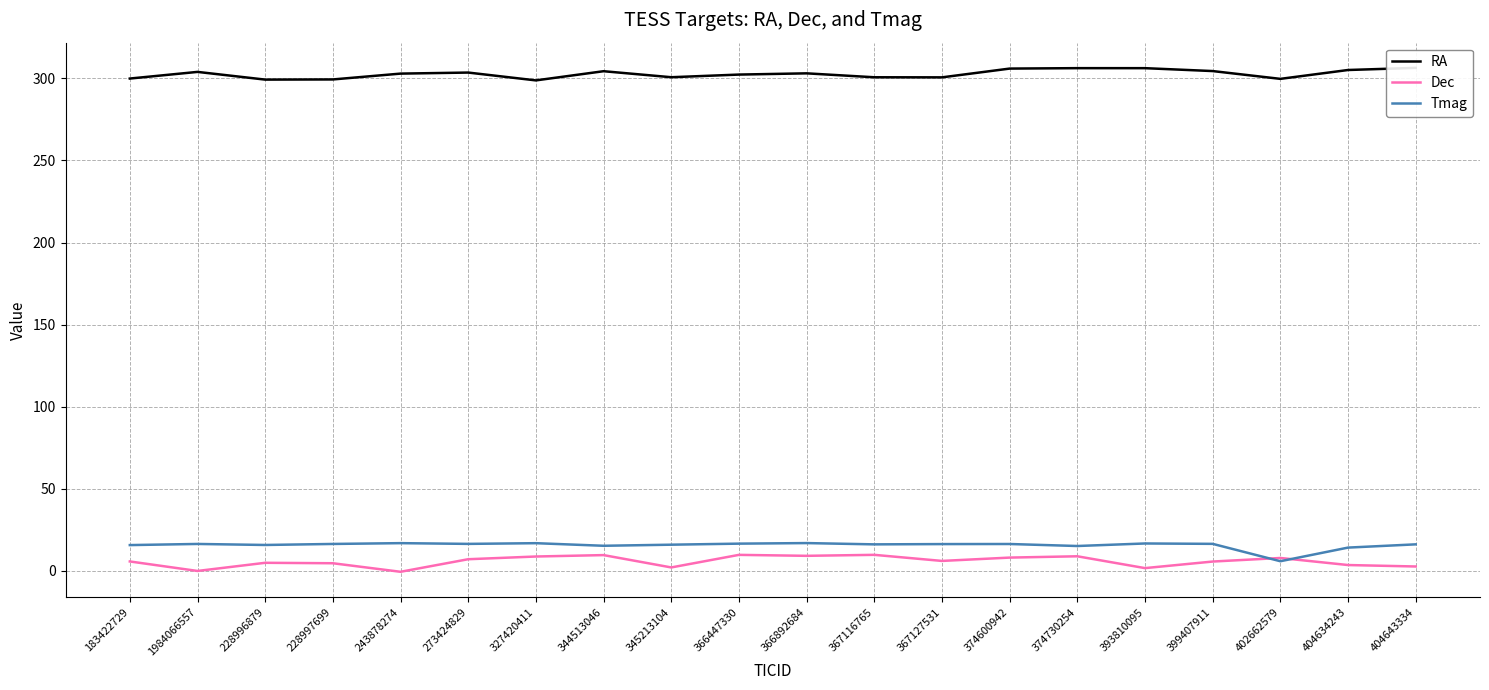

What is the minimum value shown in the chart?

-0.5